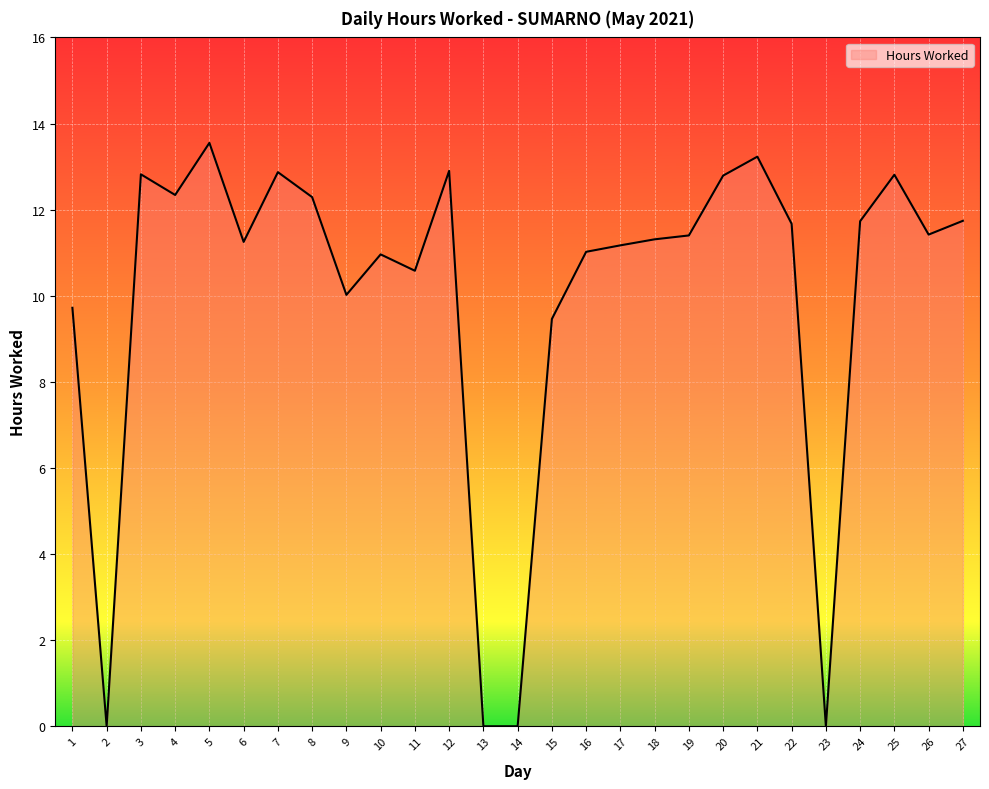

What is the greatest value displayed?

13.6